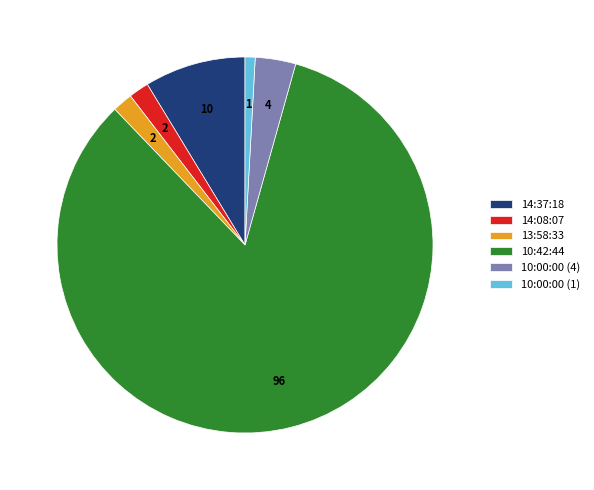

What is the largest slice in the pie chart?

10:42:44